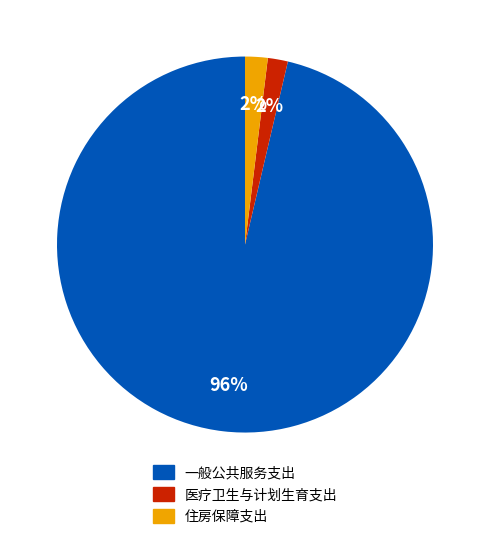

To the nearest percent, what is the average slice percentage?

33%